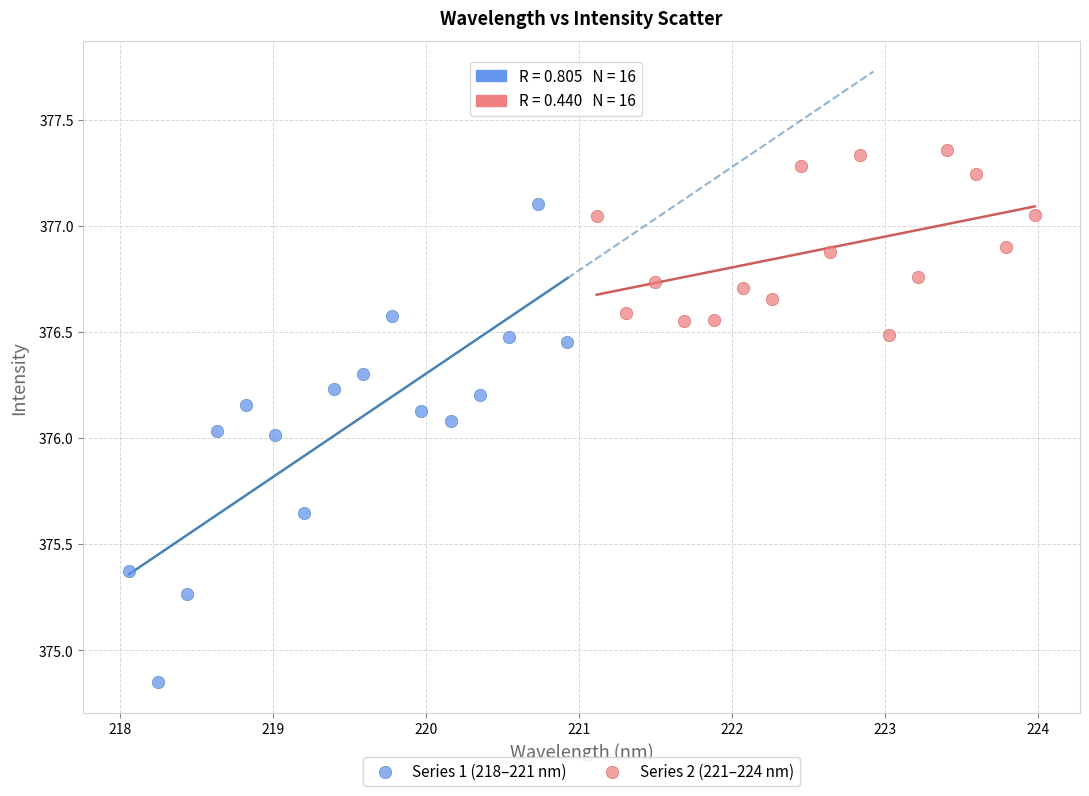

Which series reaches the maximum Y coordinate?

Series 2 (221–224 nm)